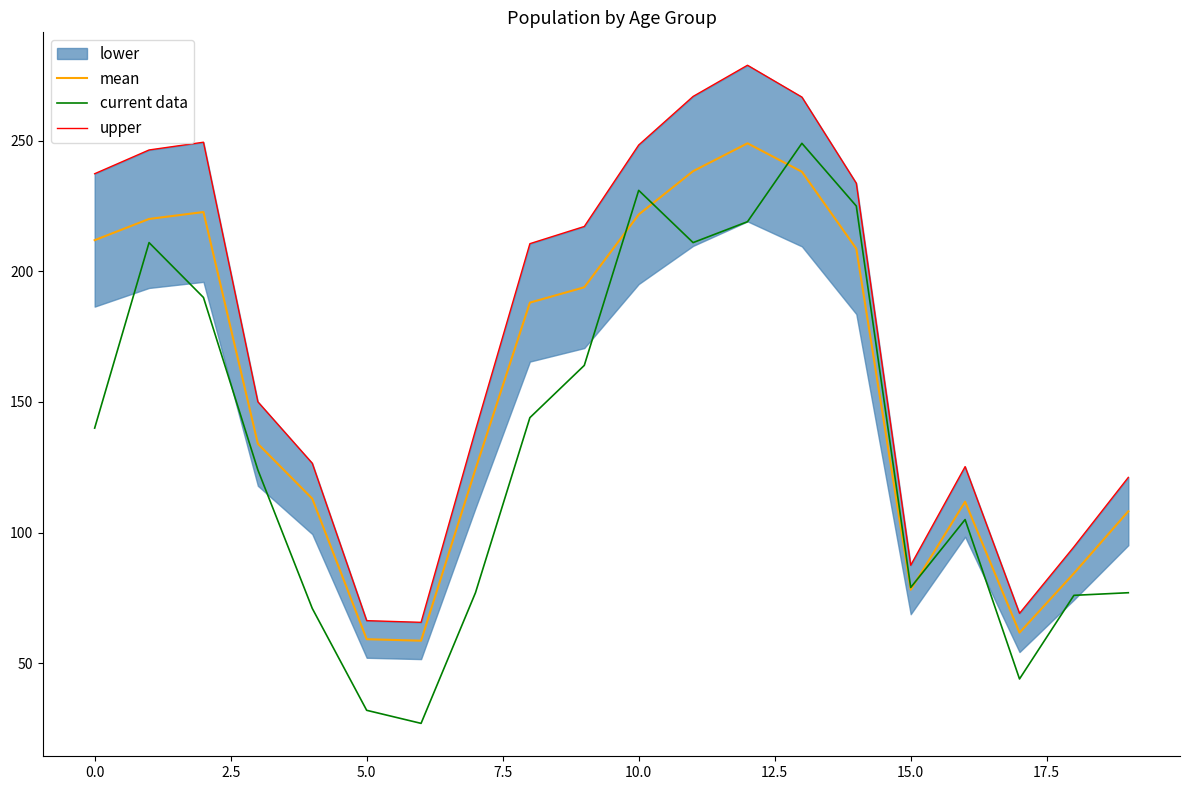

What is the lowest value of the current data series?

27.0